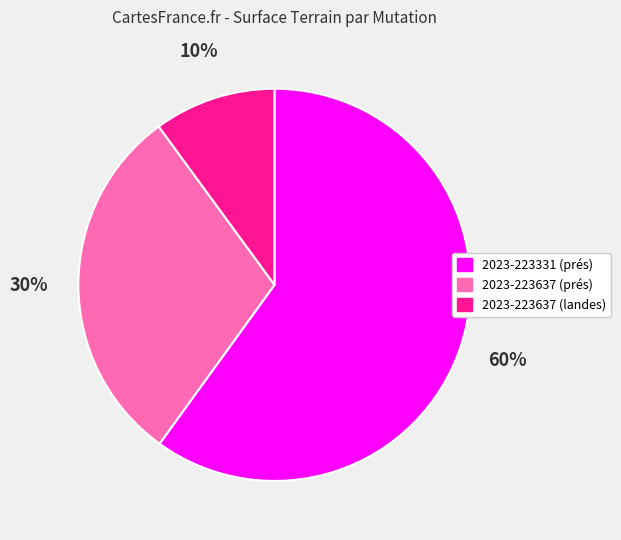

Which slice is the smallest?

2023-223637 (landes)